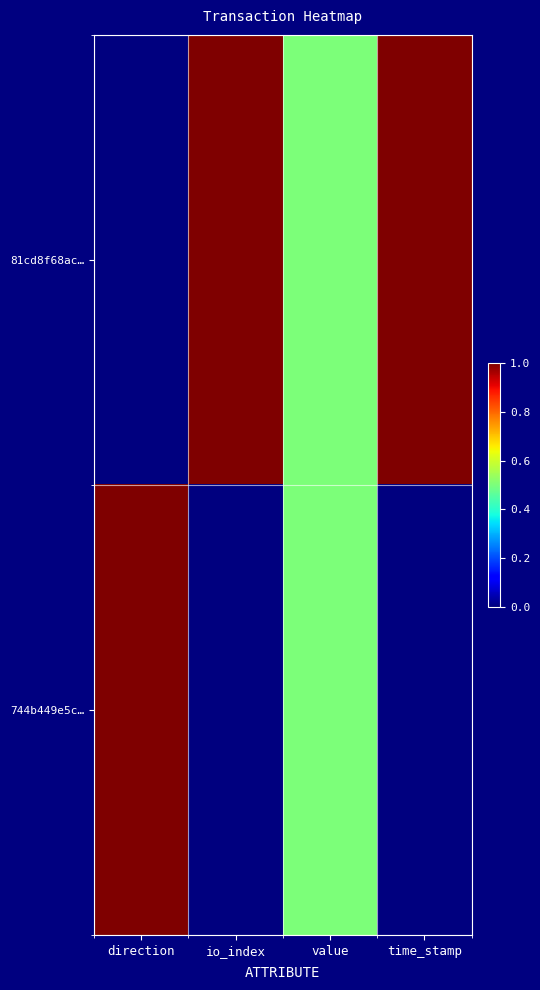

List the series in order of their overall mean, lowest first.

744b449e5c…, 81cd8f68ac…